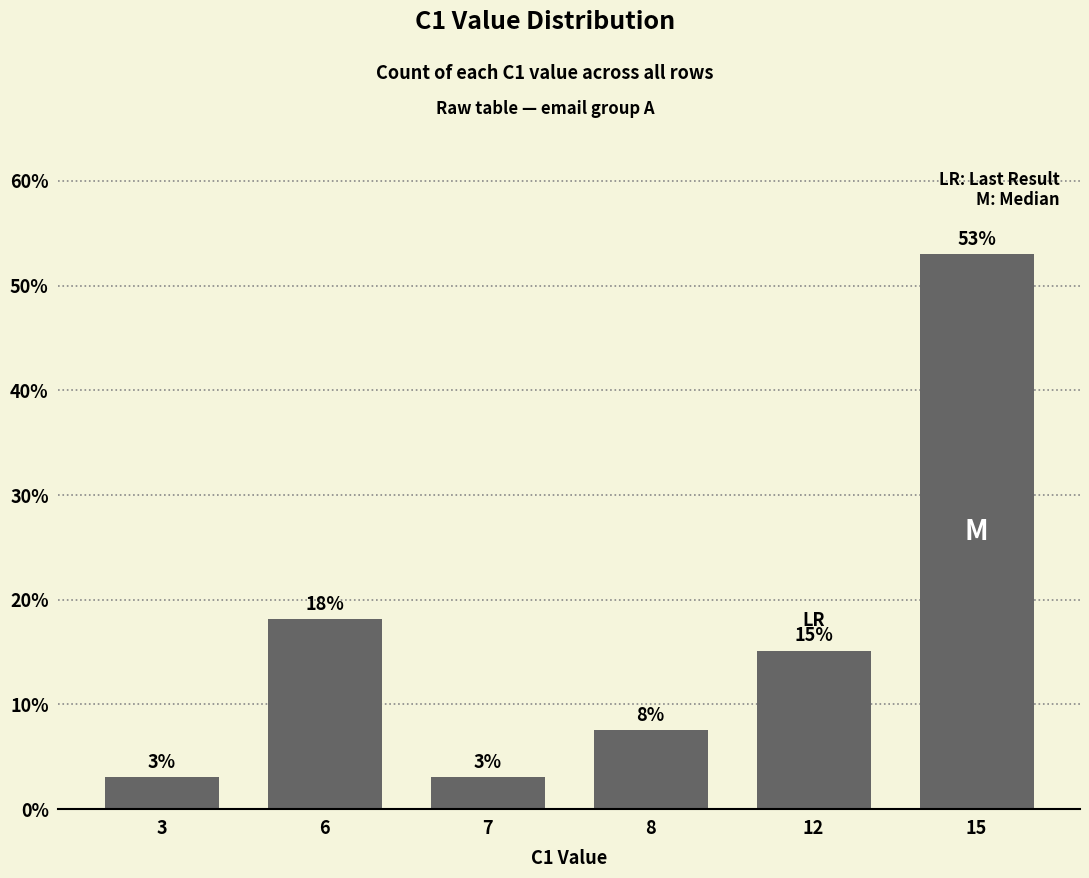

What is the maximum value shown in the chart?

53.0